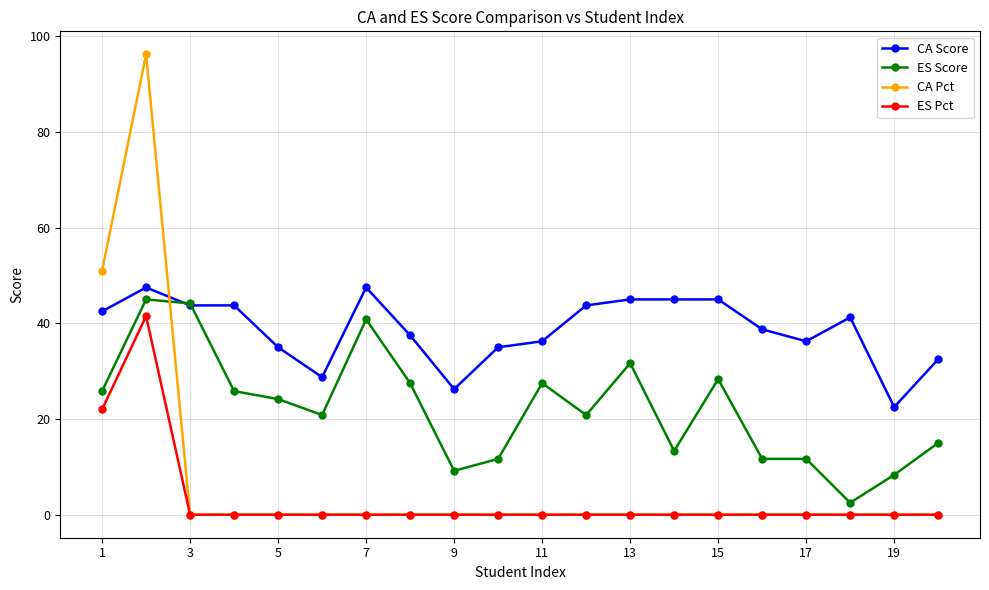

What are all the series names shown in the legend?

CA Score, ES Score, CA Pct, ES Pct